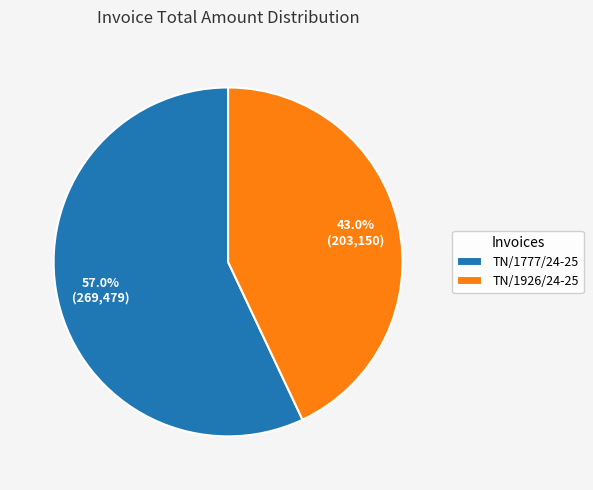

To the nearest percent, what is the combined percentage of TN/1926/24-25 and TN/1777/24-25?

100%